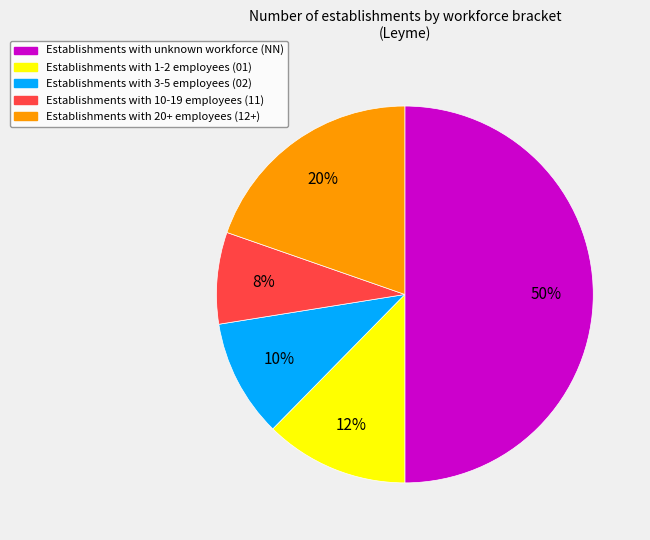

Which has a higher value, Establishments with 1-2 employees (01) or Establishments with 3-5 employees (02)?

Establishments with 1-2 employees (01)